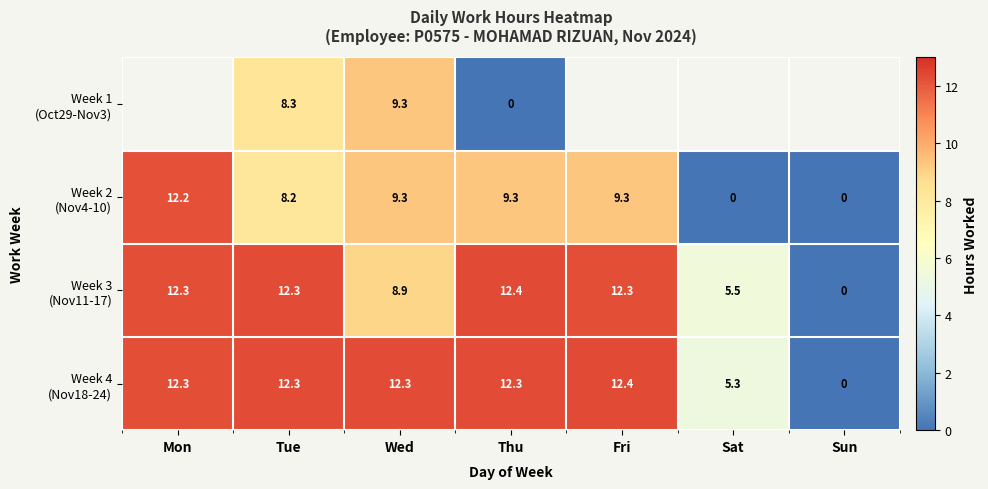

What is the difference between the highest and lowest values at Thu?

12.4